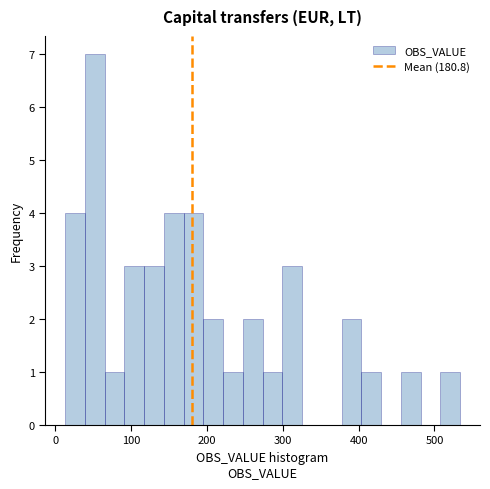

Read against the x-axis, roughly where is the centre of the tallest bar?

50